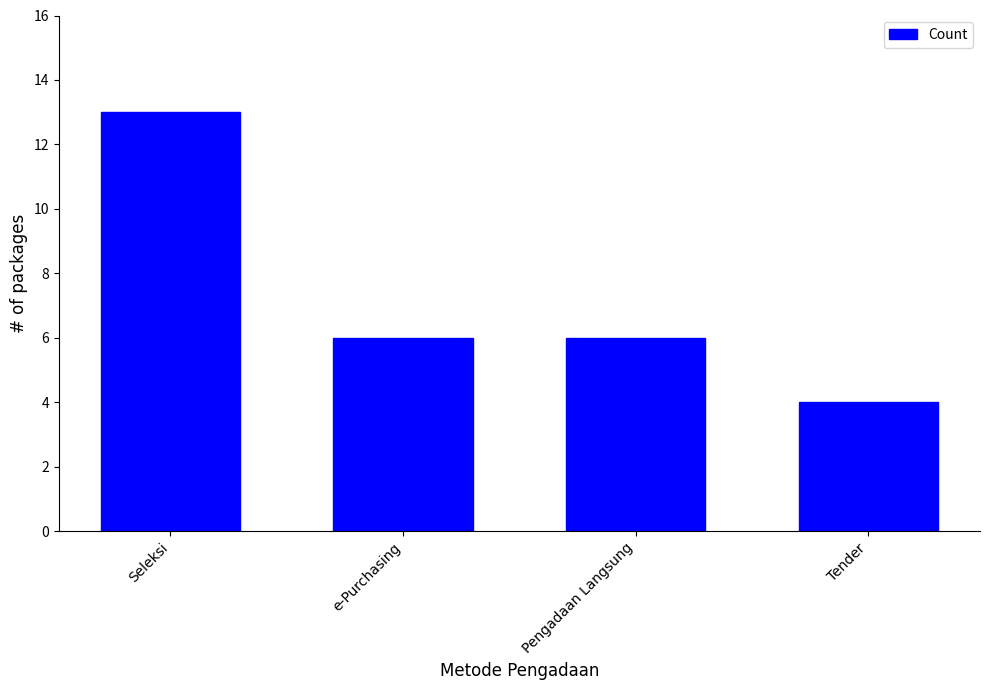

Which category has the highest value across all series?

Seleksi